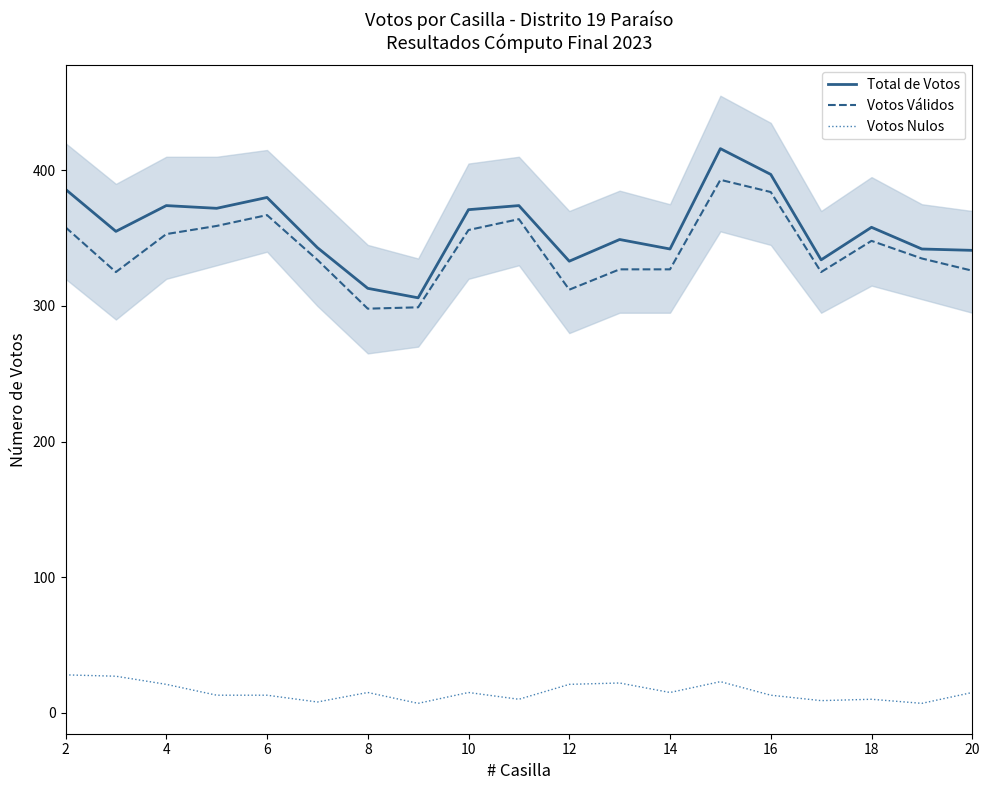

Where is Votos Válidos nearest to the value 345?

18